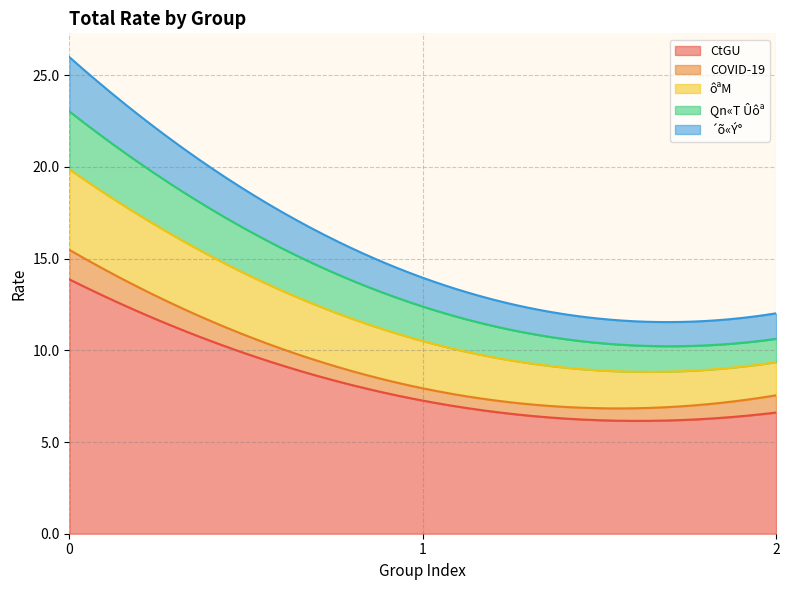

What is the difference between the ôªM values at 1 and 0?

1.8